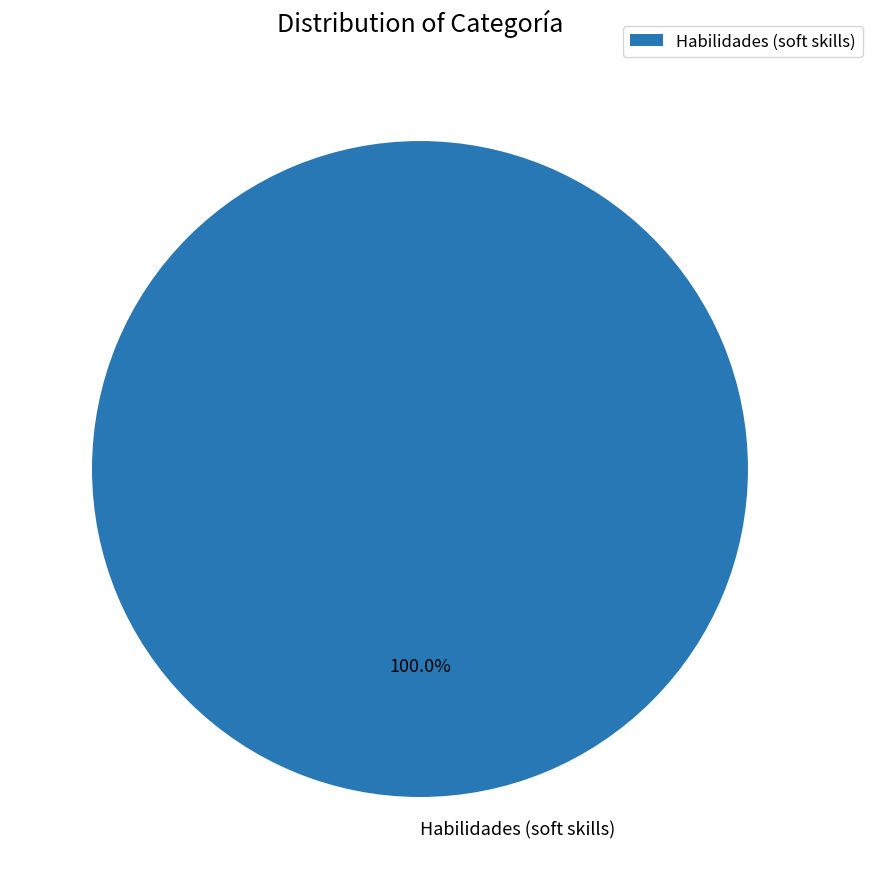

Is there any slice that represents more than half of the pie?

Yes